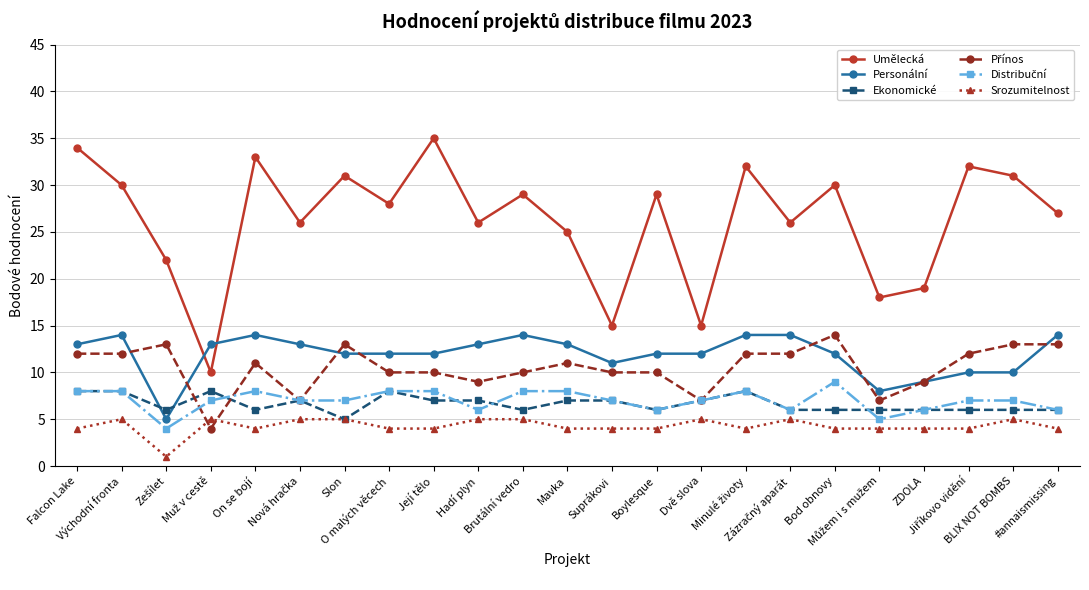

True or false: Personální and Srozumitelnost intersect in this chart.

False